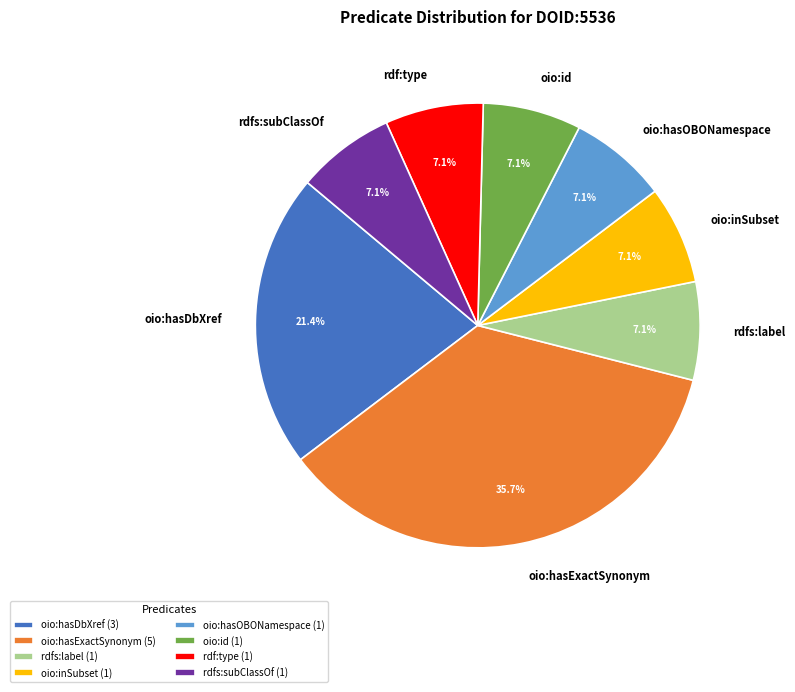

Does any single category account for the majority?

No